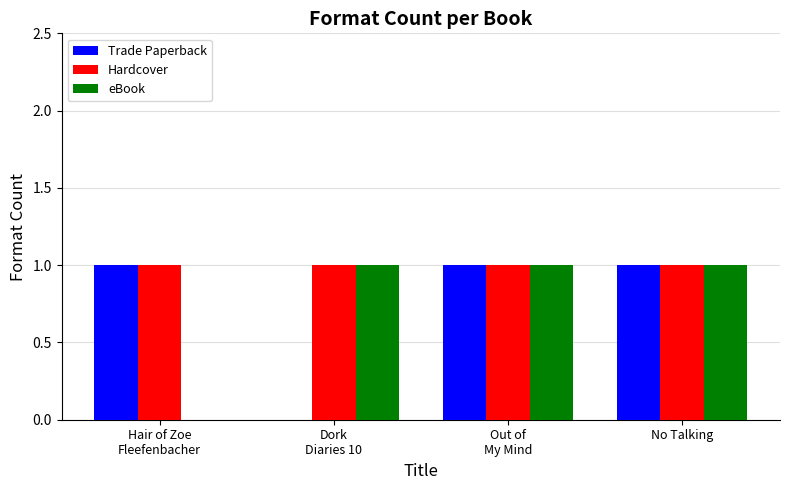

How many groups of bars are there?

4